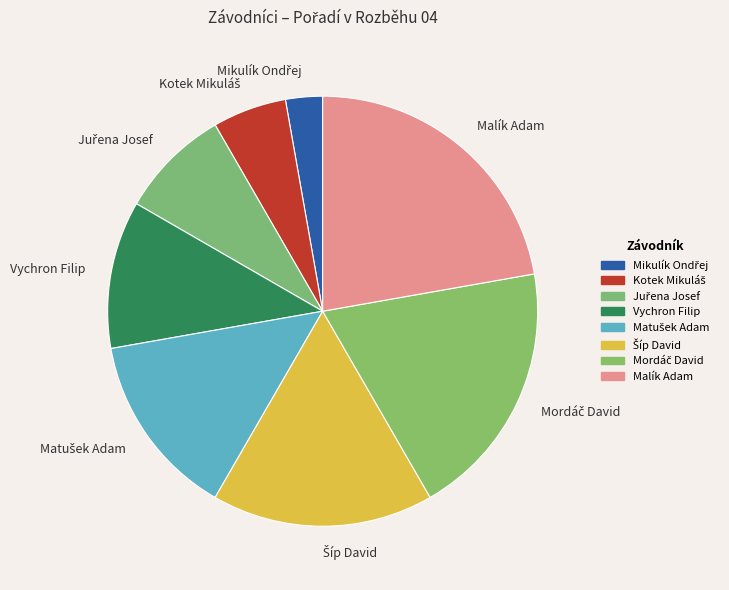

The Malík Adam slice represents 22% of the pie. True or false?

True